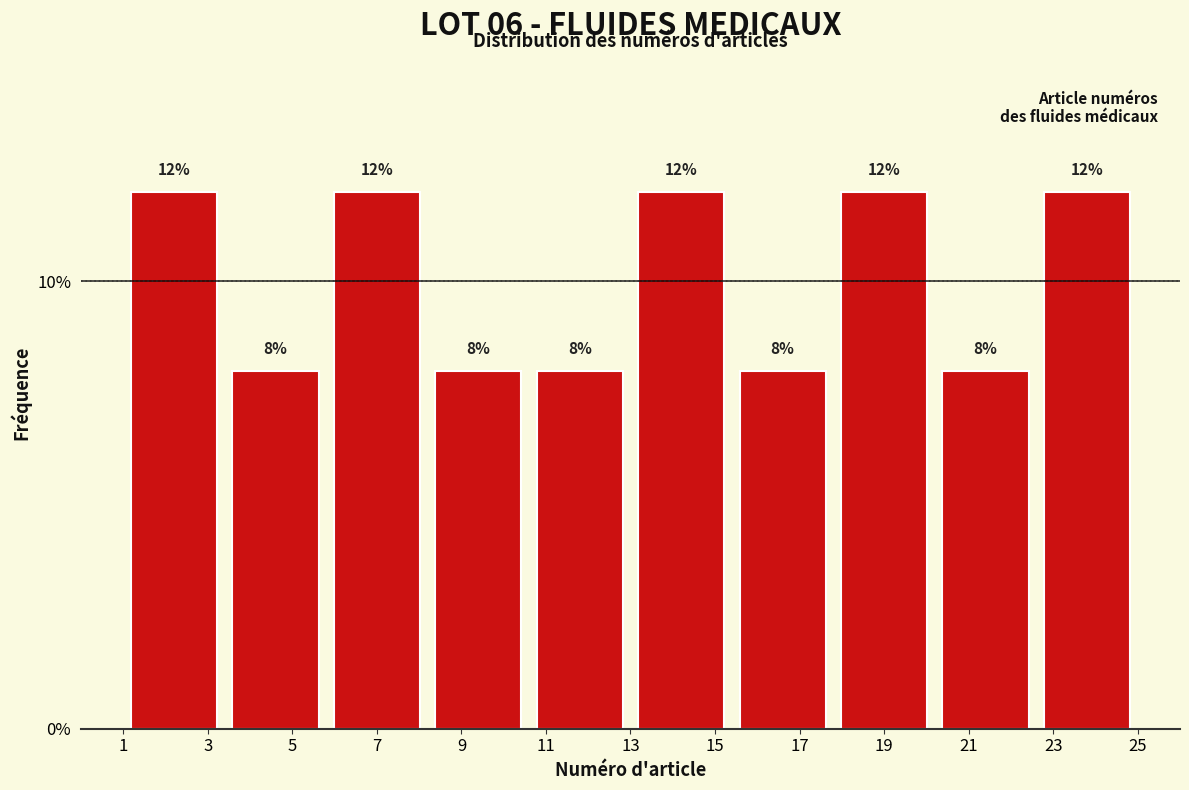

Reading left to right, list every bar in this chart as the range it spans on the x-axis followed by its height.

1.0 to 3.4: 12
3.4 to 5.8: 8
5.8 to 8.2: 12
8.2 to 10.6: 8
10.6 to 13.0: 8
13.0 to 15.4: 12
15.4 to 17.8: 8
17.8 to 20.2: 12
20.2 to 22.6: 8
22.6 to 25.0: 12